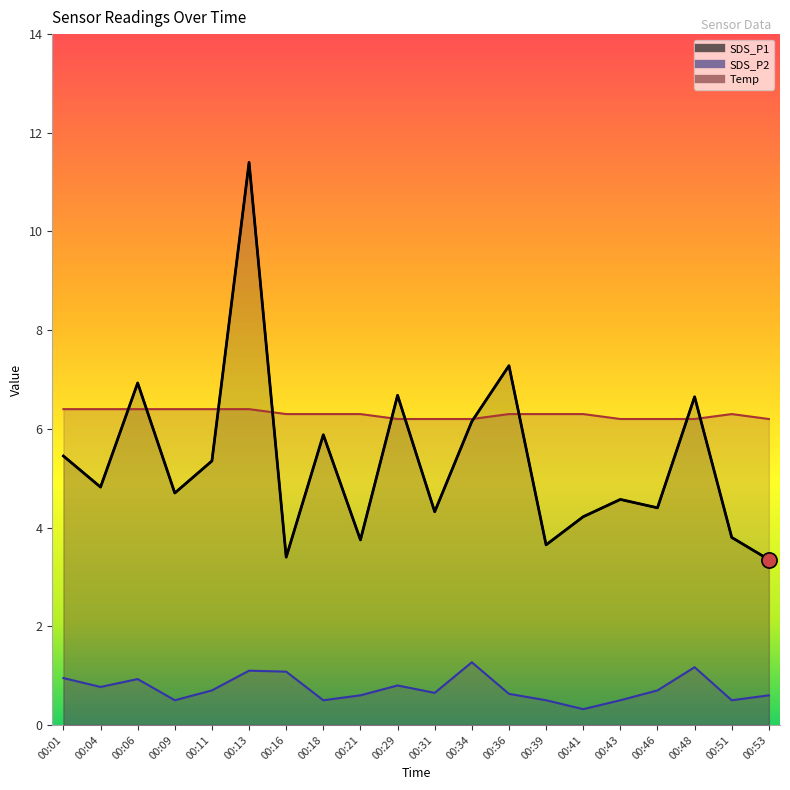

At which category is the sum across all series the highest?

00:13